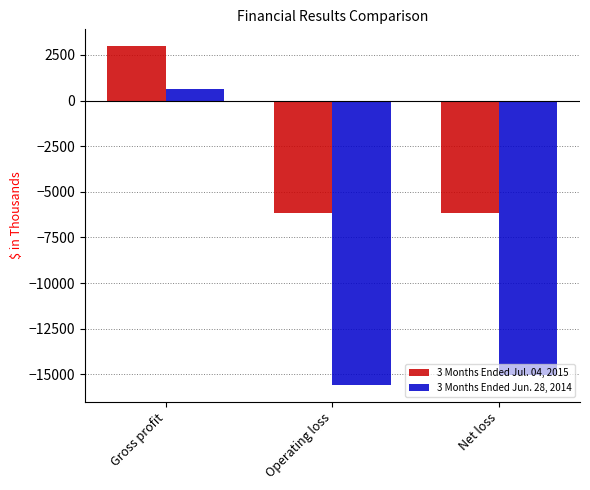

What is the average value of the 3 Months Ended Jun. 28, 2014 series?

-9984